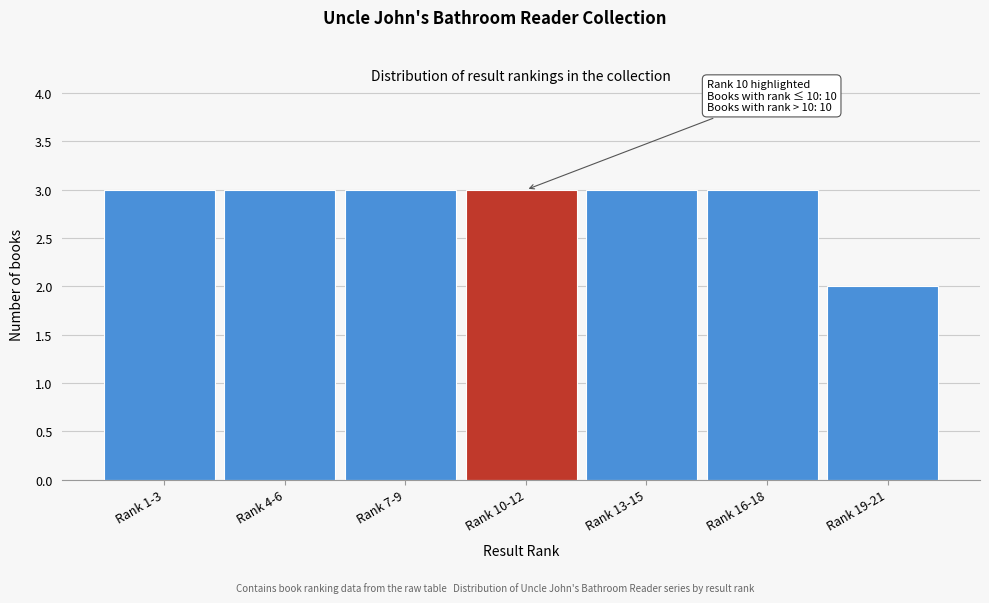

Reading left to right, list all the values displayed in this chart.

3	3	3	3	3	3	2